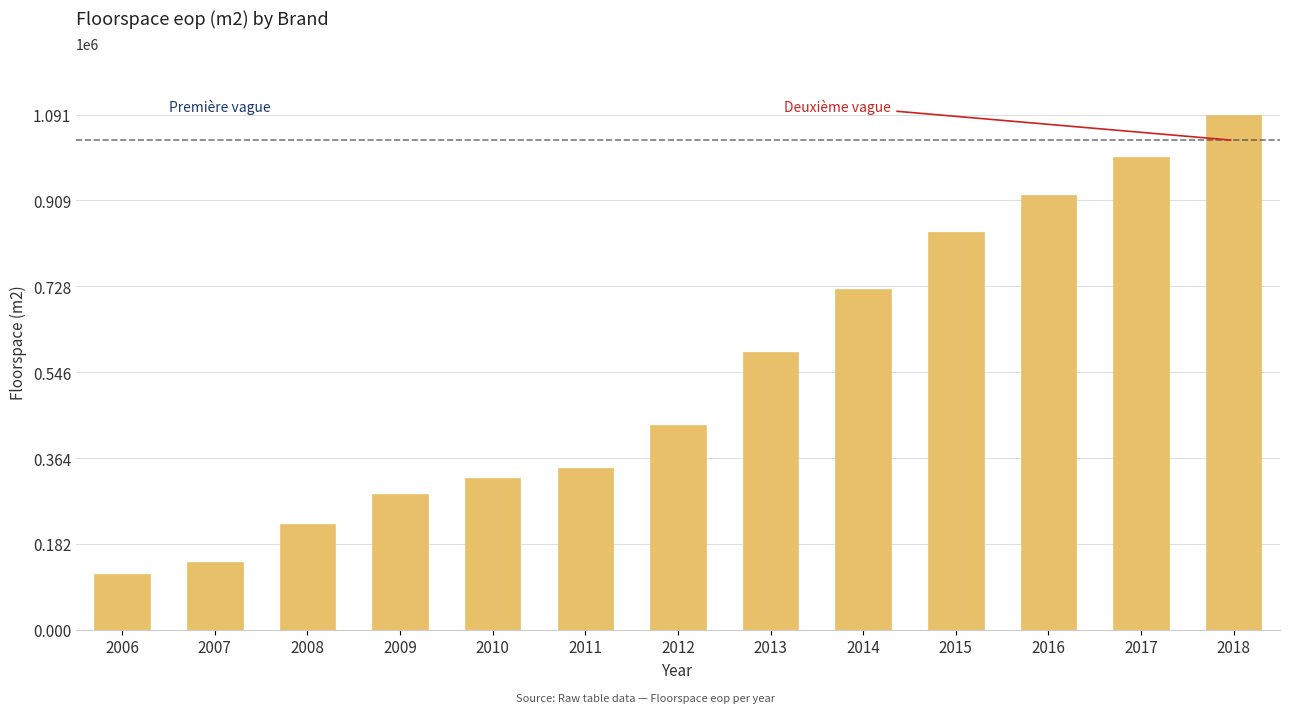

Reading left to right, transcribe all the data shown in this chart.

2006=118009.0	2007=142507.0	2008=224211.0	2009=287818.0	2010=321818.0	2011=343537.0	2012=434050.0	2013=588562.0	2014=722510.0	2015=843473.0	2016=920724.0	2017=1000611.0	2018=1091320.0